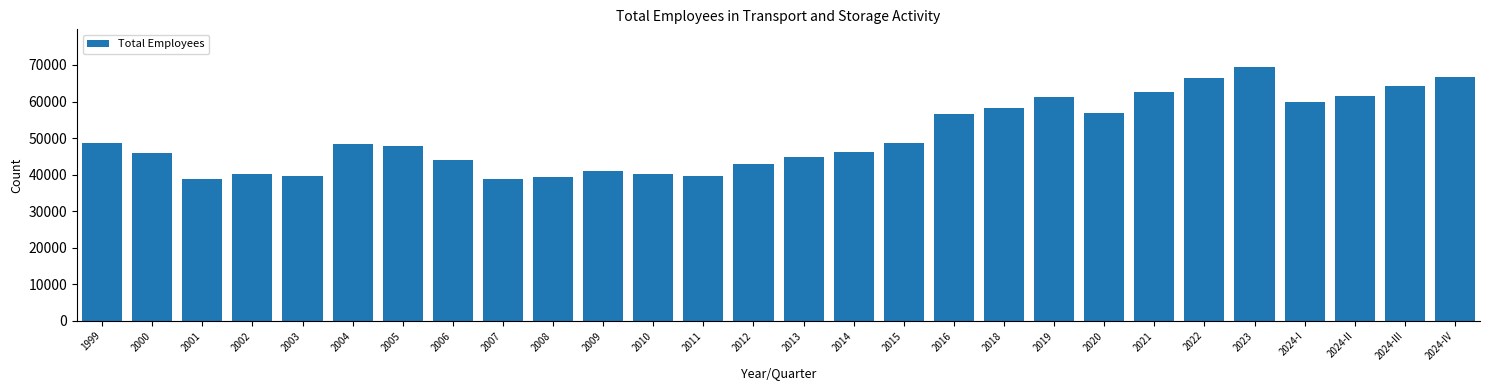

What is the maximum value shown in the chart?

69352.0